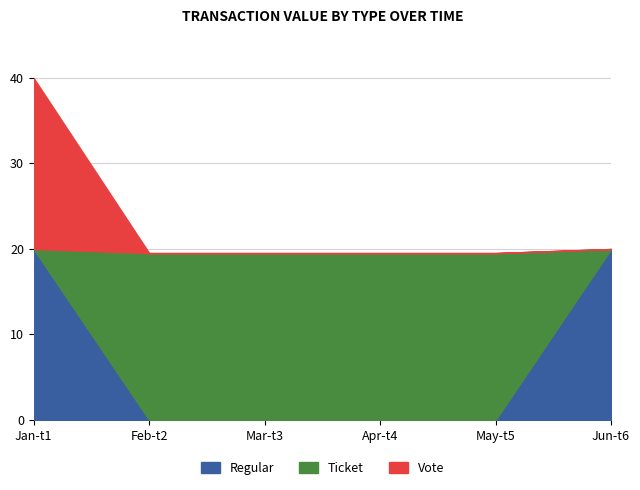

True or false: Vote has more than 2 points higher than both neighbors.

False